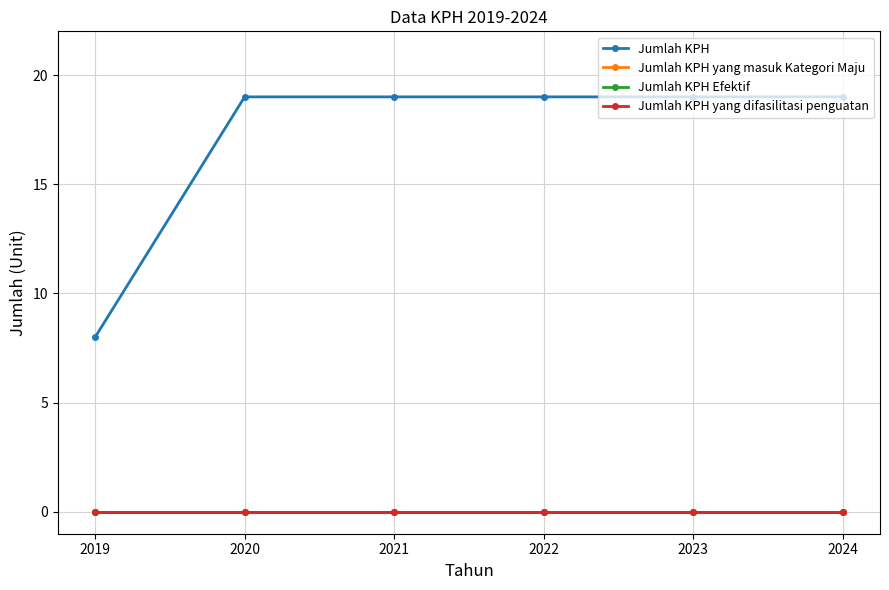

The value of Jumlah KPH yang difasilitasi penguatan at 2023 is 0. True or false?

True